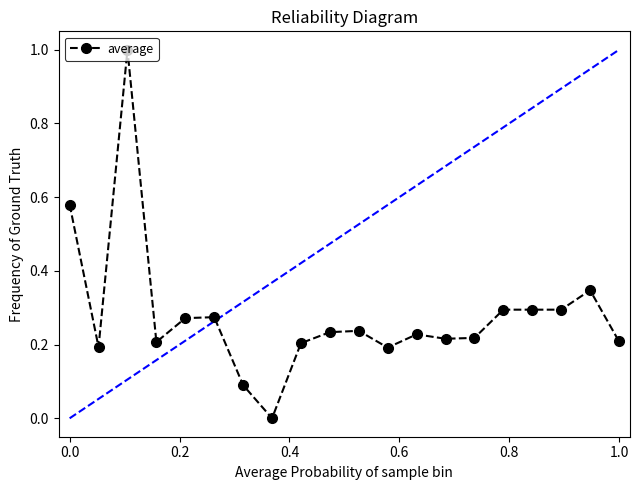

What is the difference between the maximum and minimum values?

1.0